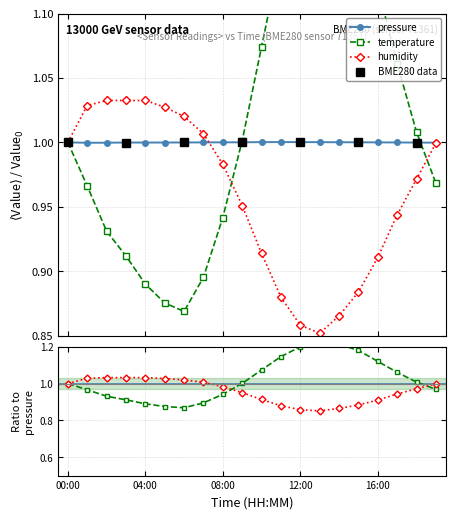

Where is the first local minimum for humidity?

13:00